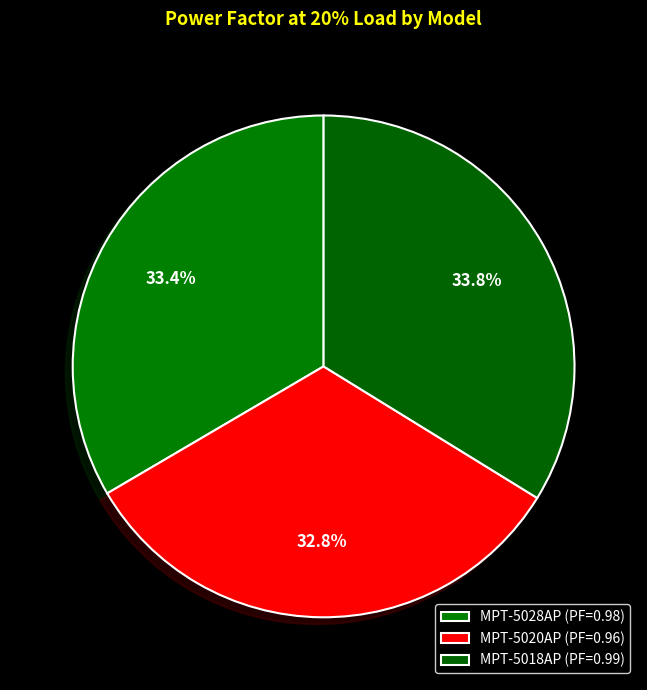

To the nearest percent, what is the average slice percentage?

33%